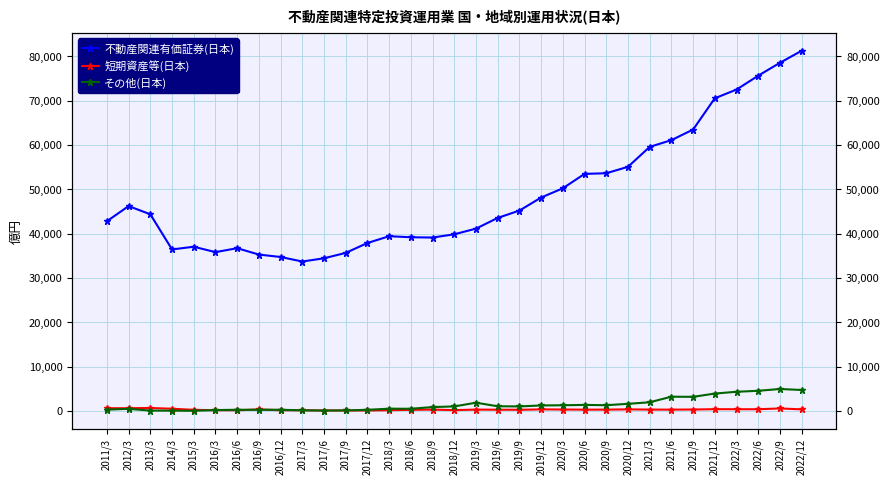

Reading left to right, what are all the values shown in this chart?

不動産関連有価証券(日本): 42806.8	46223.4	44377.2	36446.3	37053.4	35837.5	36724.4	35289.8	34739.1	33720.6	34446.0	35667.6	37897.4	39428.2	39193.0	39127.2	39862.9	41137.7	43560.1	45209.2	48154.8	50236.6	53489.5	53636.1	55081.7	59584.0	61104.2	63491.8	70551.3	72513.7	75644.8	78555.3	81273.5
短期資産等(日本): 621.7	624.0	677.3	502.5	260.4	170.6	153.4	348.9	160.9	165.8	105.1	110.9	108.8	173.7	258.8	313.5	191.3	308.6	286.5	268.1	359.4	329.5	299.7	303.6	362.6	313.9	303.4	330.9	403.8	394.9	390.9	569.8	364.9
その他(日本): 300.7	475.8	91.8	70.1	45.8	204.2	271.0	273.9	279.2	142.7	102.9	133.2	263.6	517.8	499.7	878.8	1030.1	1865.8	1063.5	1027.3	1244.8	1291.7	1367.6	1301.4	1613.8	1962.8	3221.0	3192.2	3928.6	4336.1	4551.4	4961.2	4733.0